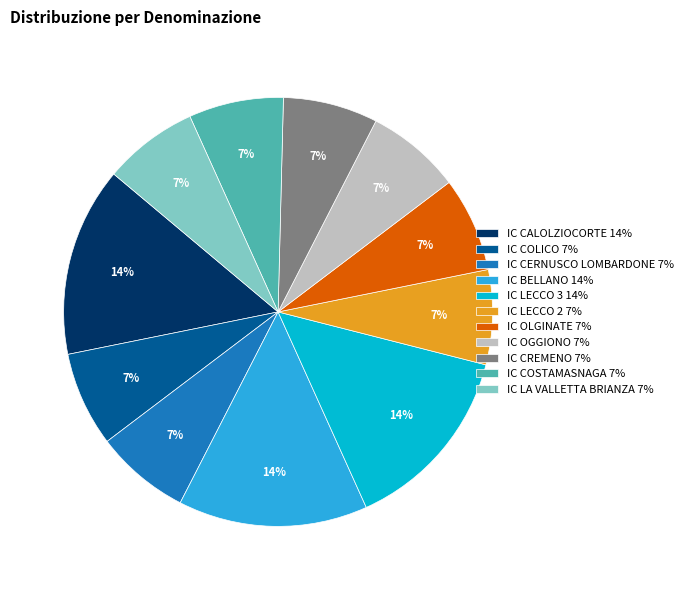

Between IC CERNUSCO LOMBARDONE 7% and IC LECCO 3 14%, which is larger?

IC LECCO 3 14%